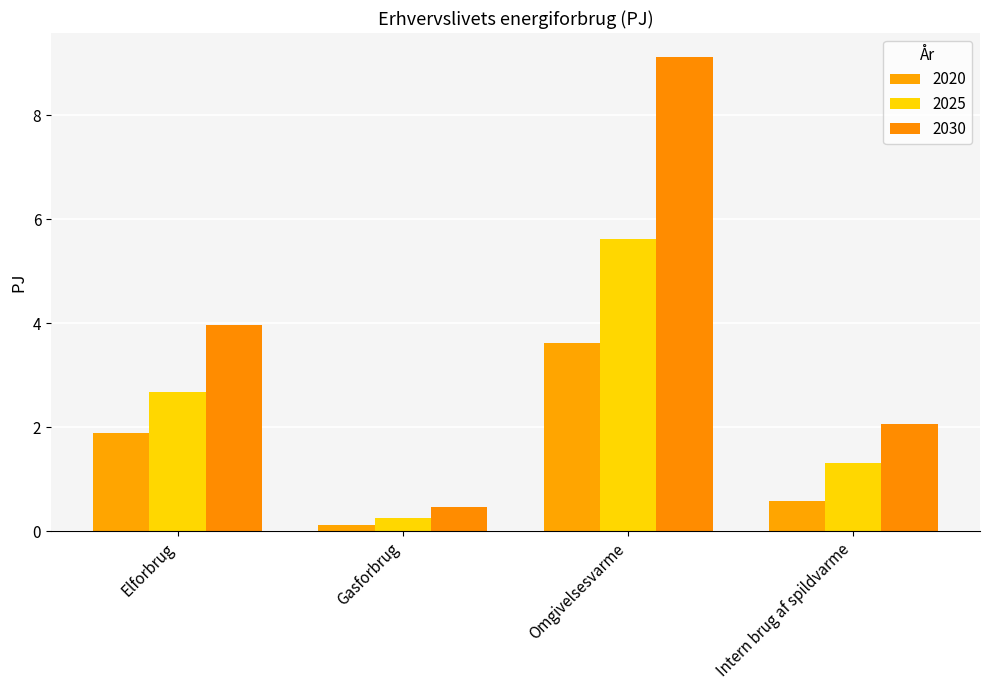

List the series in order of their peak value, highest first.

2030, 2025, 2020